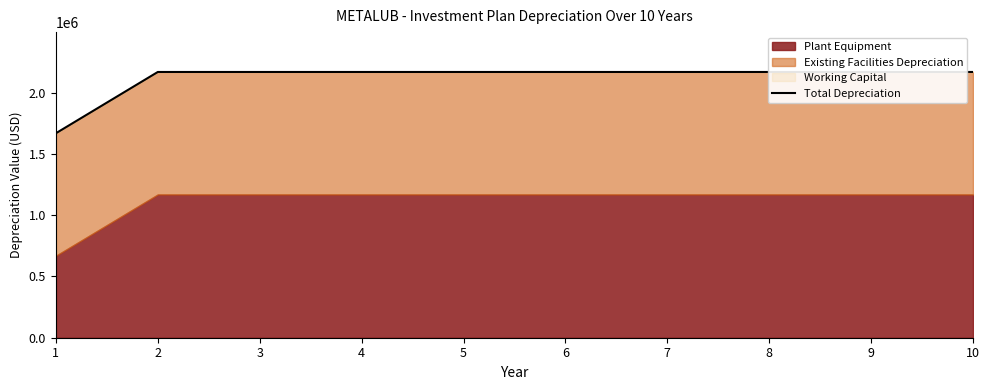

Reading right to left, list all the values displayed in this chart.

10=2169000	9=2169000	8=2169000	7=2169000	6=2169000	5=2169000	4=2169000	3=2169000	2=2169000	1=1669000